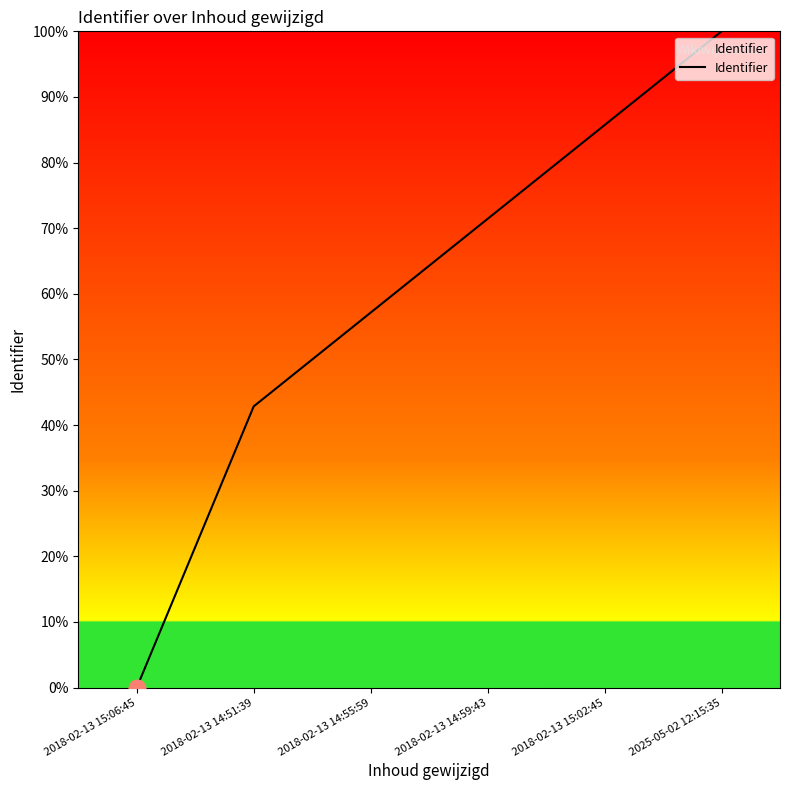

Reading left to right, list all the values displayed in this chart.

0.0	42.9	57.1	71.4	85.7	100.0